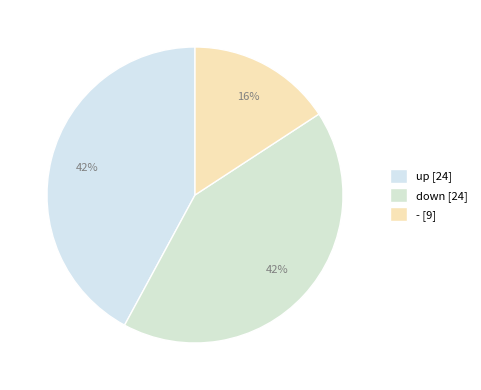

How many segments does this pie chart have?

3